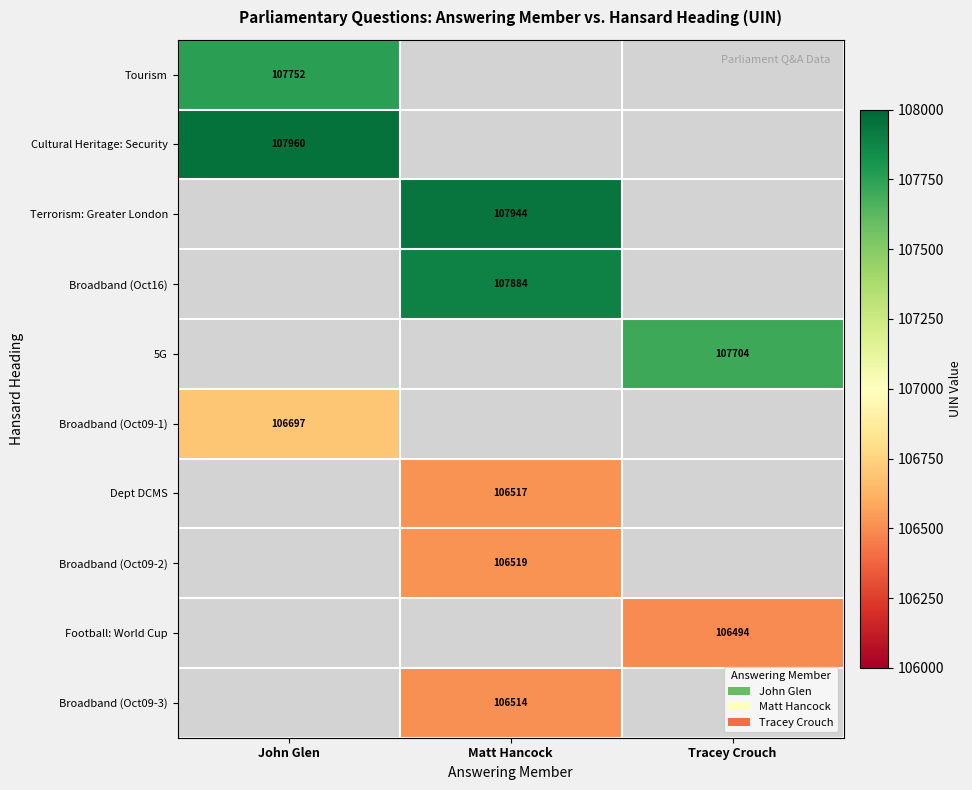

The value of Dept DCMS at Matt Hancock is 190296. True or false?

False